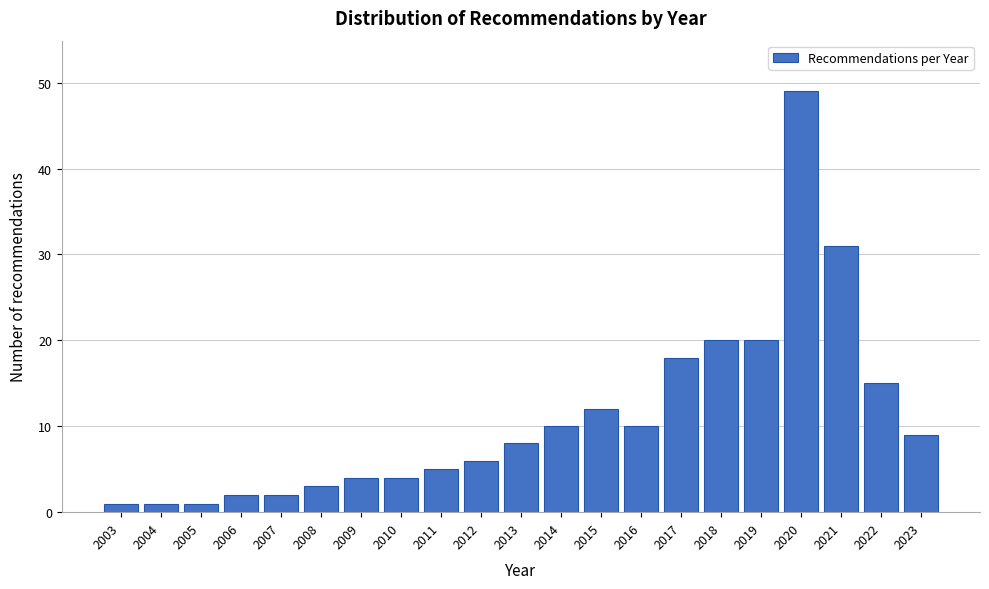

Reading left to right, list all the values displayed in this chart.

2003=1	2004=1	2005=1	2006=2	2007=2	2008=3	2009=4	2010=4	2011=5	2012=6	2013=8	2014=10	2015=12	2016=10	2017=18	2018=20	2019=20	2020=49	2021=31	2022=15	2023=9